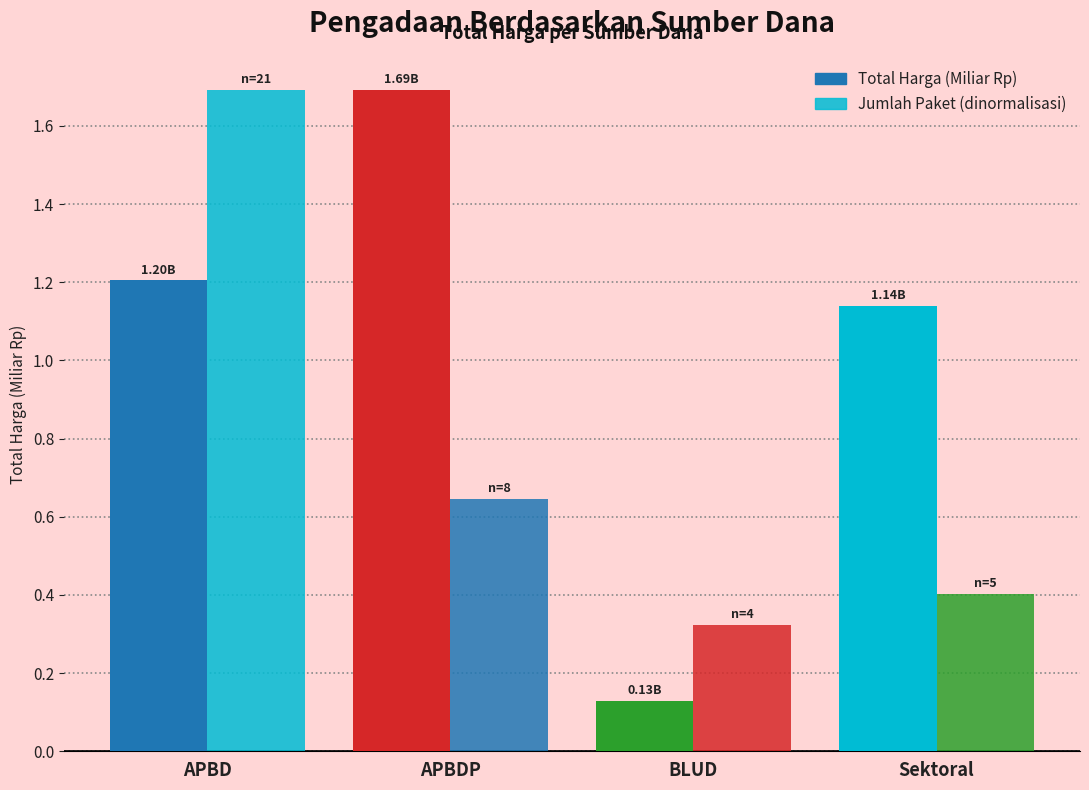

Count the Jumlah Paket (dinormalisasi) values in the range 0 to 1.

3